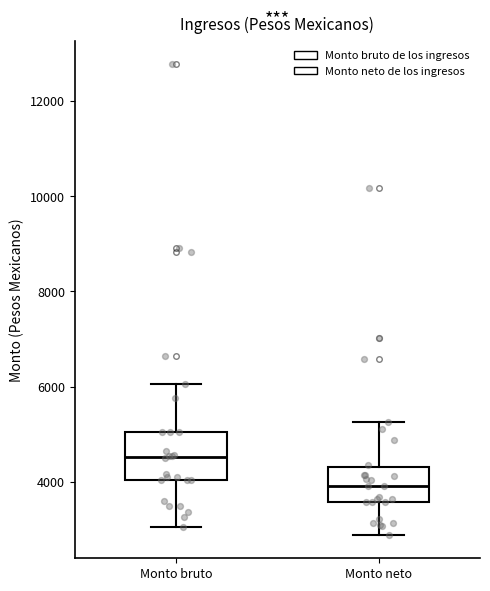

Where is the upper edge of the box for Monto neto on the y-axis? The values are not printed on the chart, so give them approximately, as read against the axis.

4400